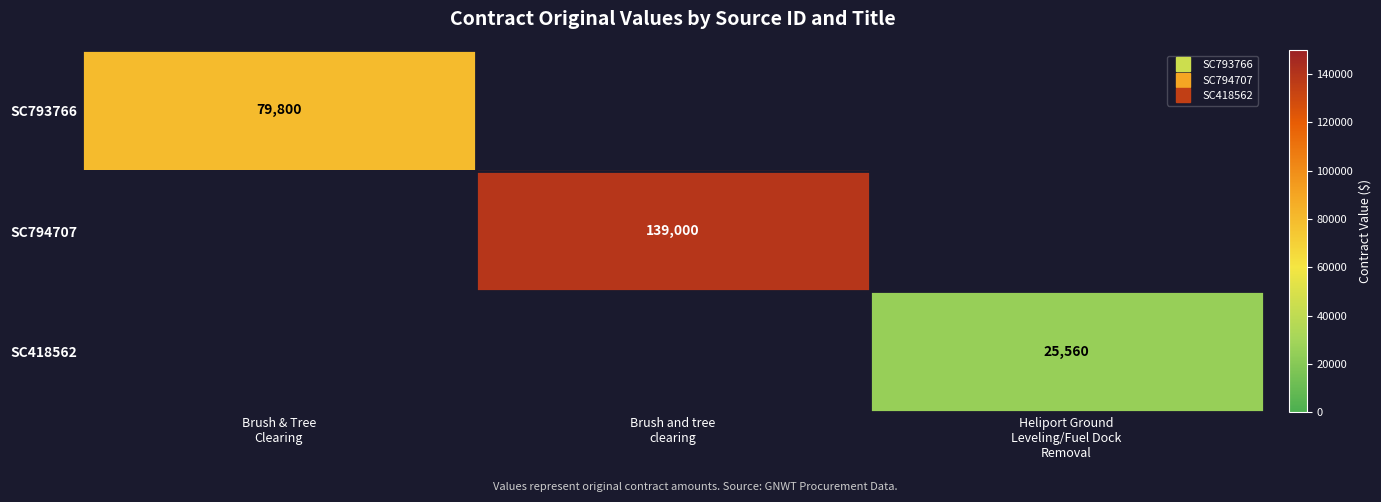

Is the value of SC418562 at Heliport Ground Leveling/Fuel Dock Removal greater than the value of SC794707 at Brush & Tree Clearing?

No